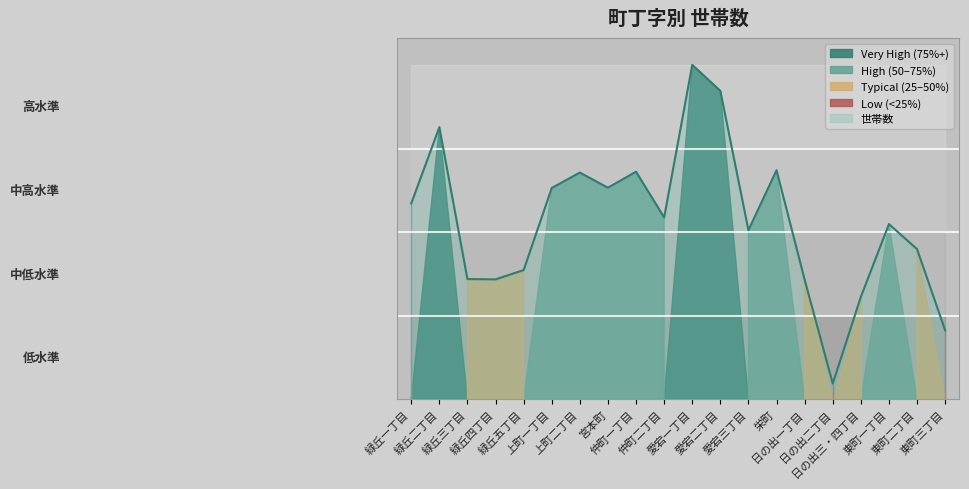

What is the label of the 15th point from the left?

日の出一丁目